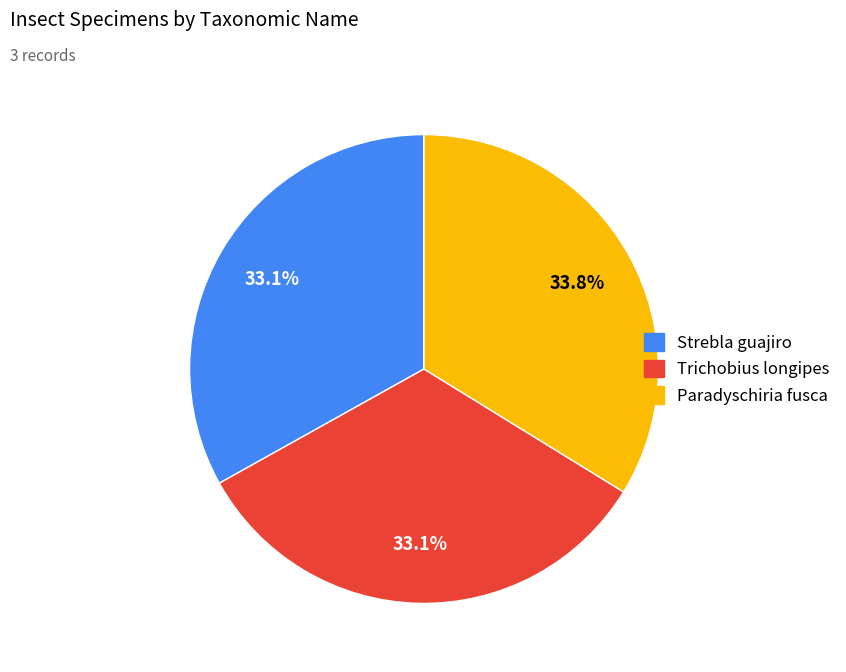

To the nearest percent, what is the difference between the largest and smallest slice percentages?

1%